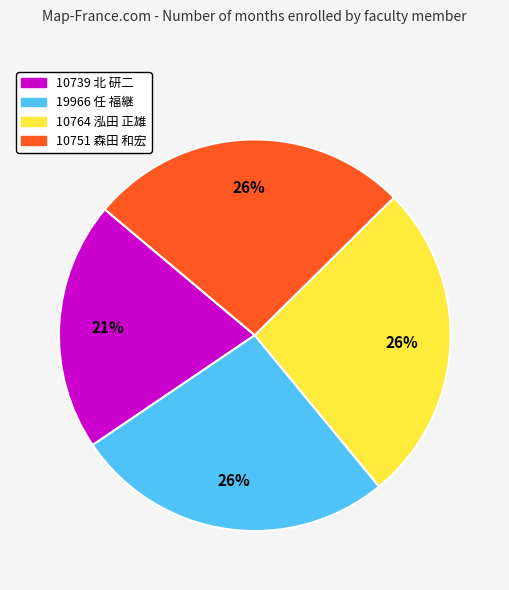

Which has a higher value, 10764 泓田 正雄 or 10739 北 研二?

10764 泓田 正雄